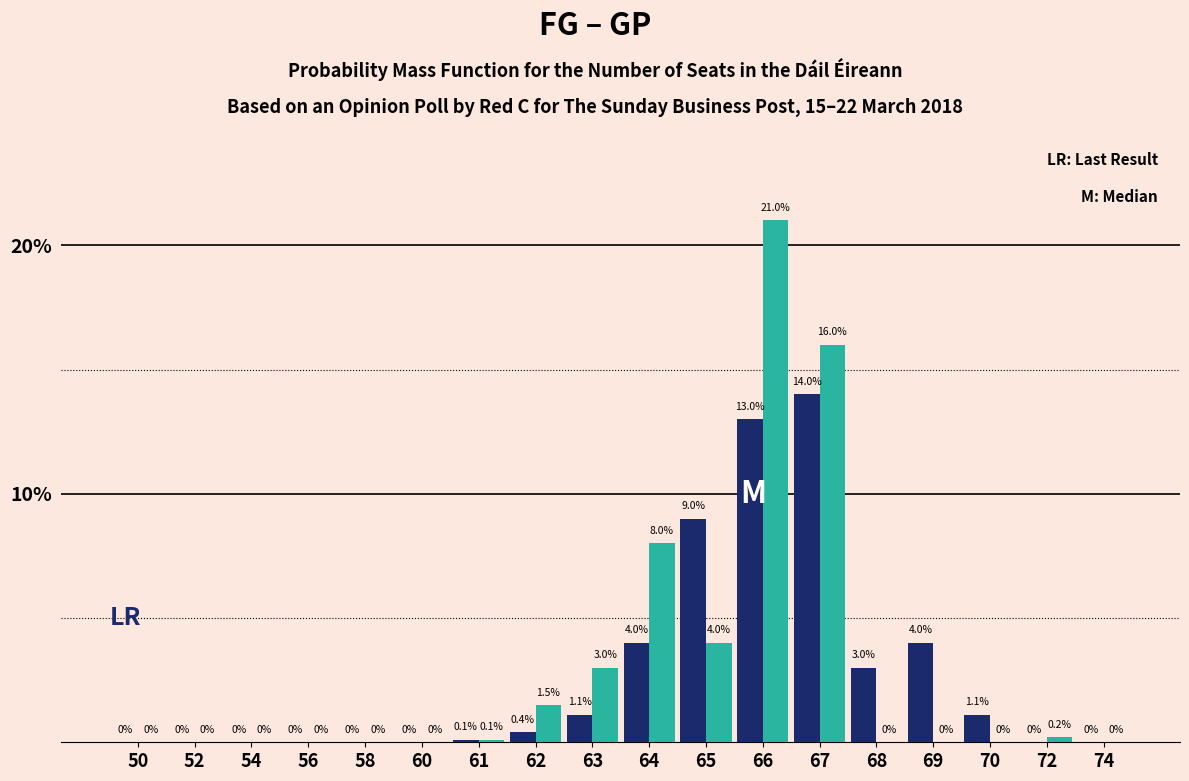

At which category is the sum across all series the highest?

66